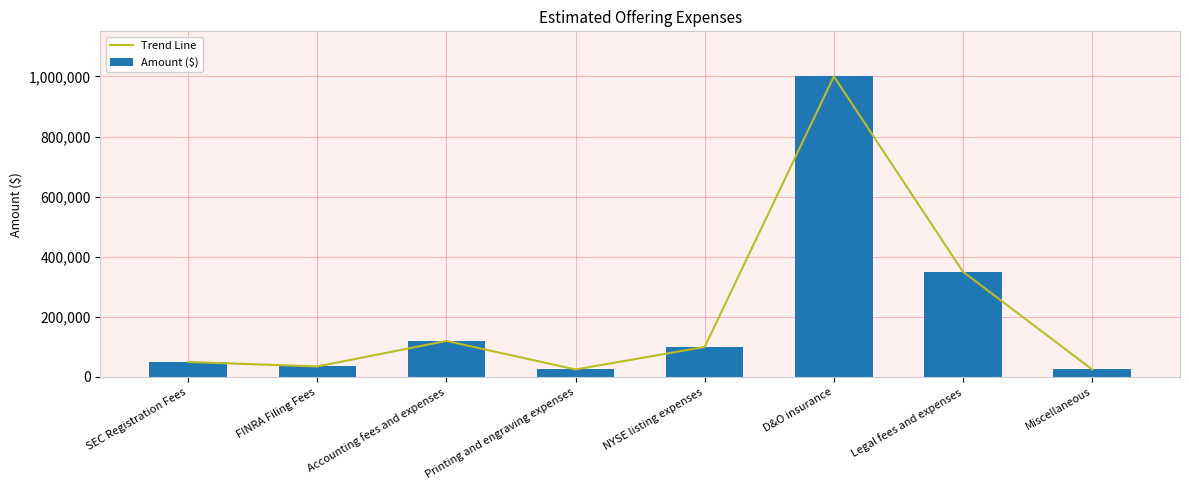

At NYSE listing expenses, list the series in order from largest to smallest.

Trend Line, Amount ($)